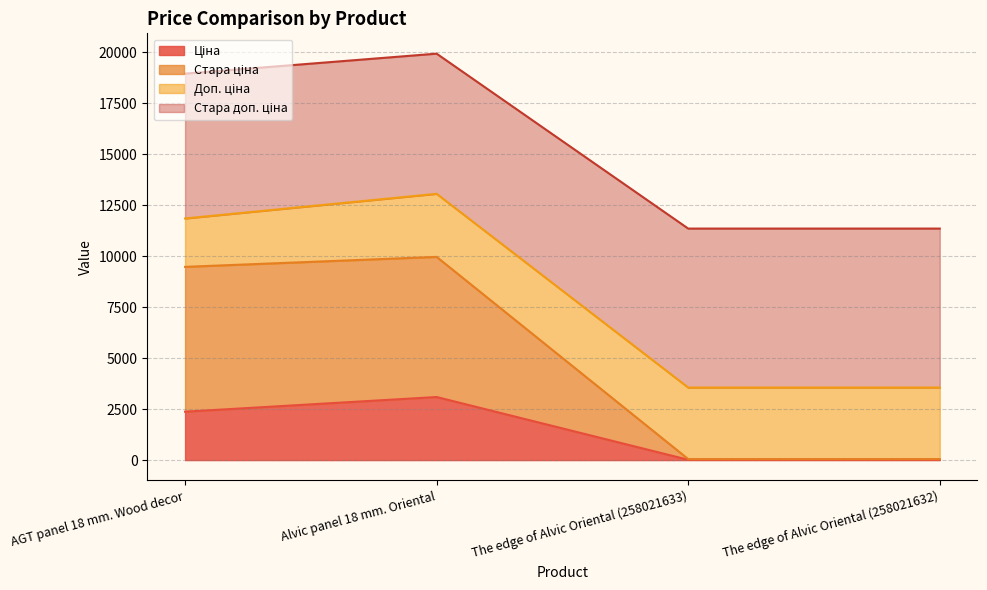

What is the sum of the Стара ціна values at The edge of Alvic Oriental (258021633) and The edge of Alvic Oriental (258021632)?

100.4